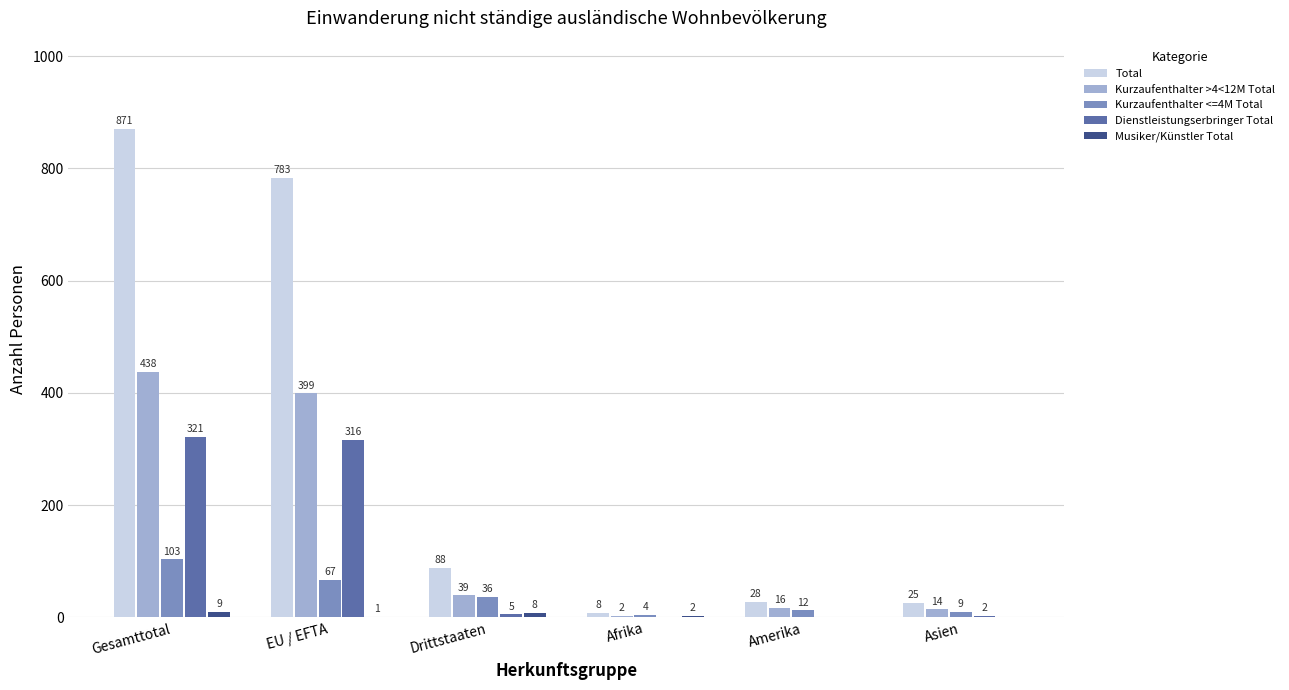

What is the maximum value for Dienstleistungserbringer Total?

321